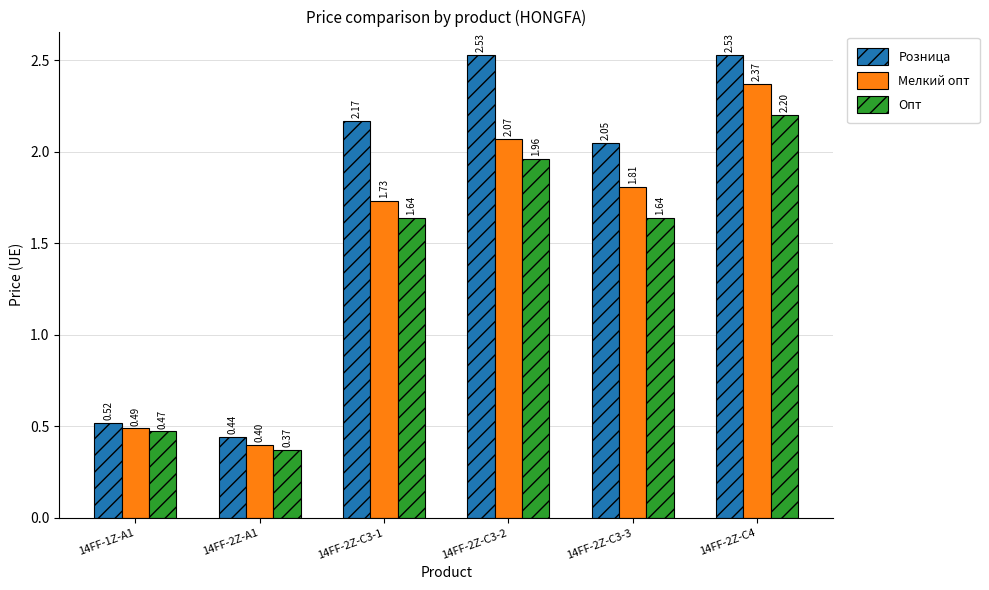

True or false: Розница has a value of 3.4 at 14FF-2Z-C4.

False